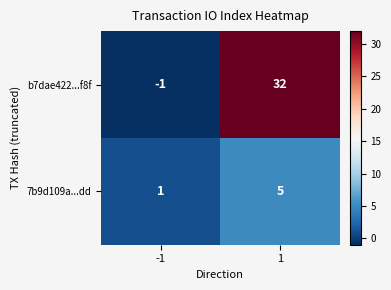

What is the average value of the b7dae422...f8f series?

16